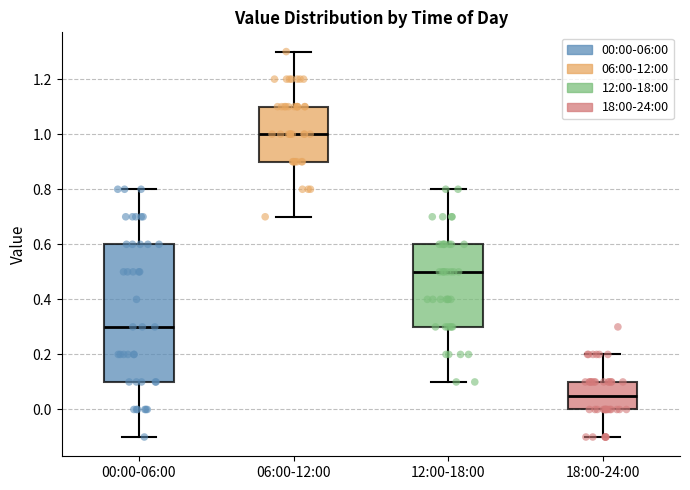

Which box is the tallest, from its lower edge to its upper edge?

00:00-06:00